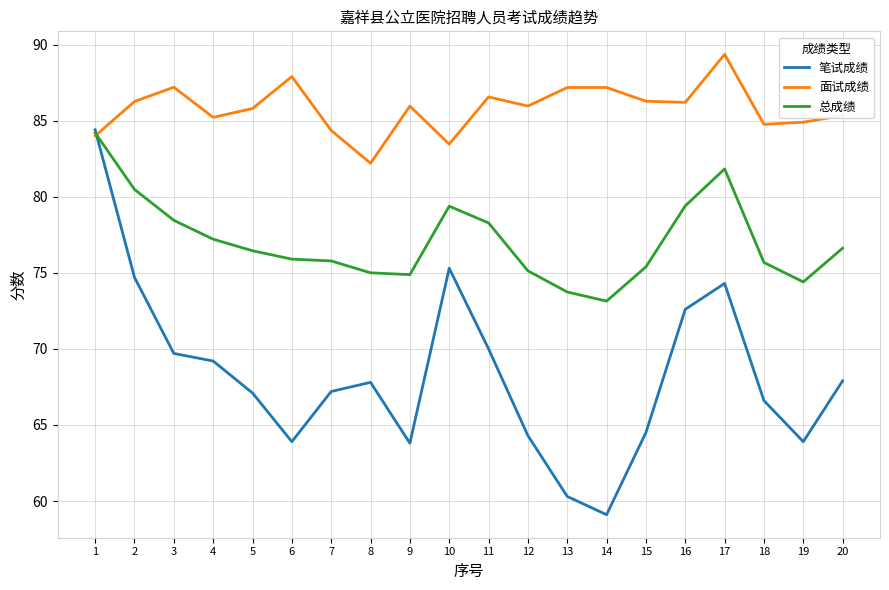

What is the maximum value shown in the chart?

89.4